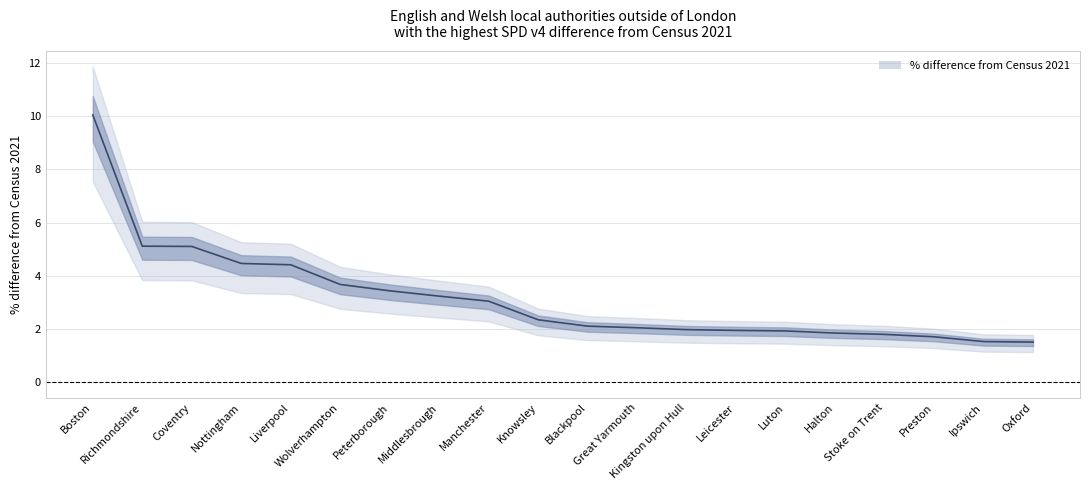

True or false: there are more than 2 points higher than both neighbors.

False